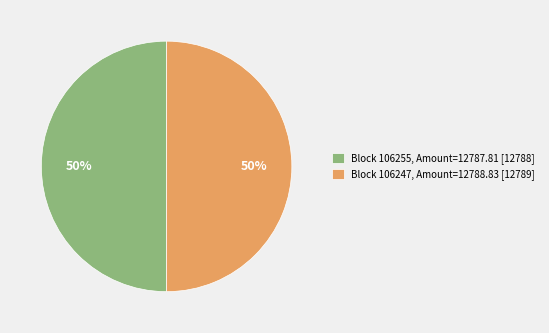

Combined, do Block 106247, Amount=12788.83 [12789] and Block 106255, Amount=12787.81 [12788] account for over 50%?

Yes